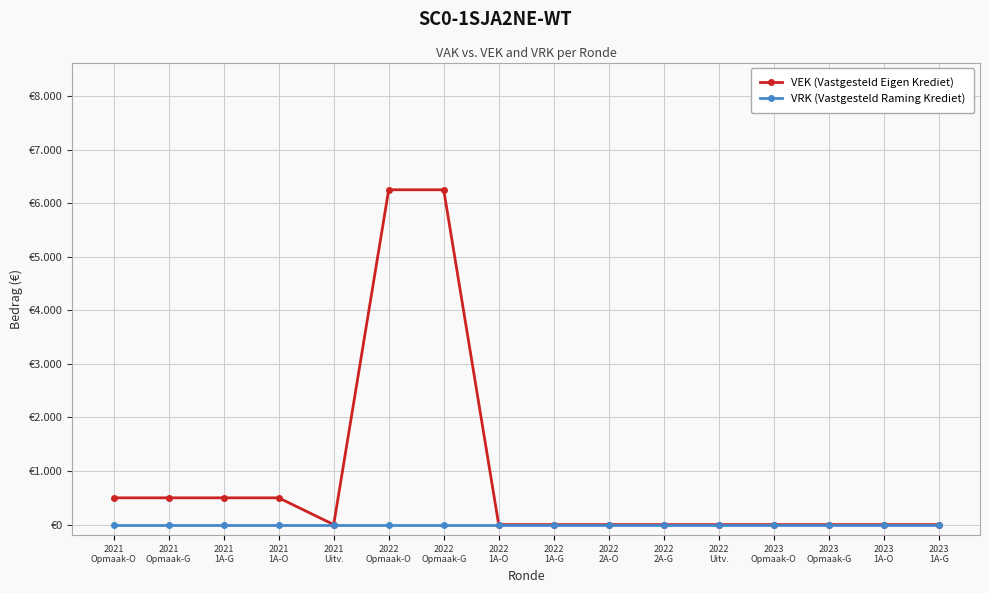

True or false: VRK (Vastgesteld Raming Krediet) has more than 0 points higher than both neighbors.

False